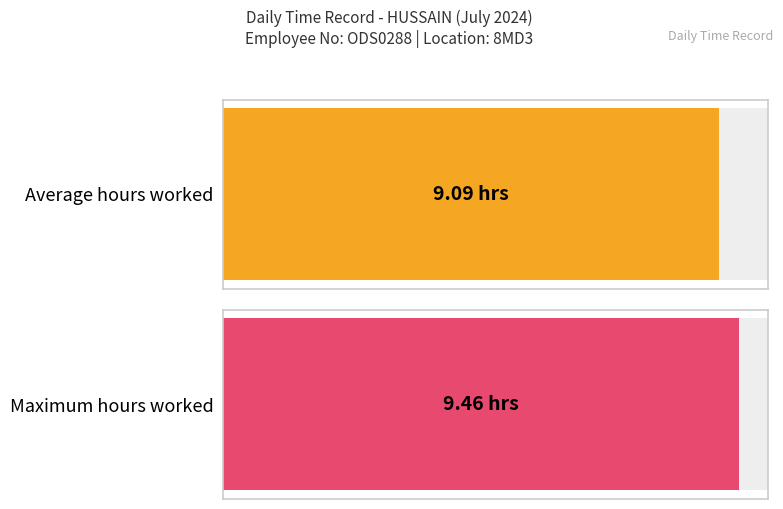

Are the bars horizontal?

Yes